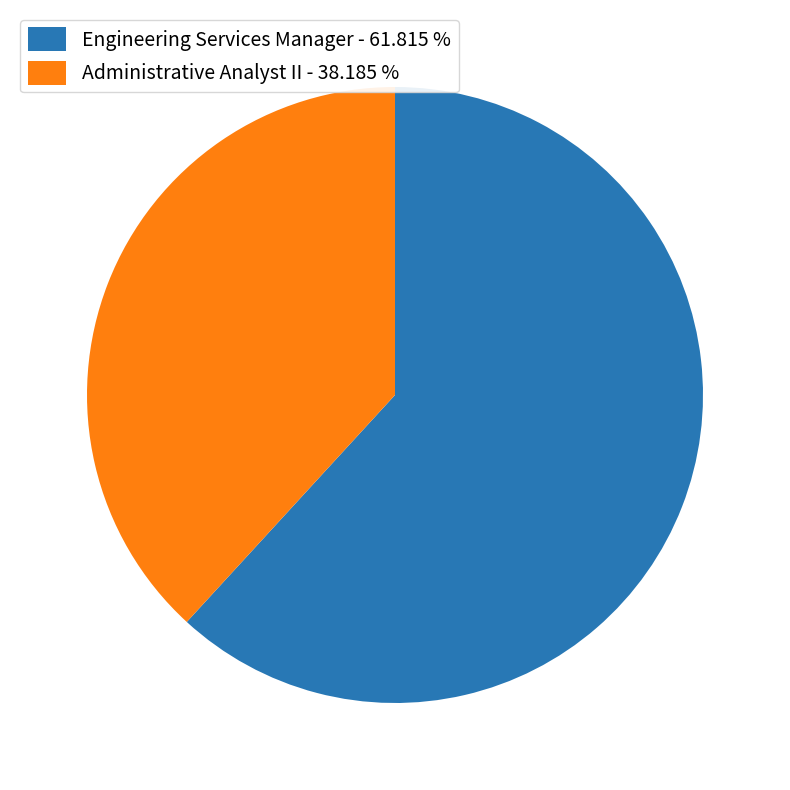

How many segments does this pie chart have?

2